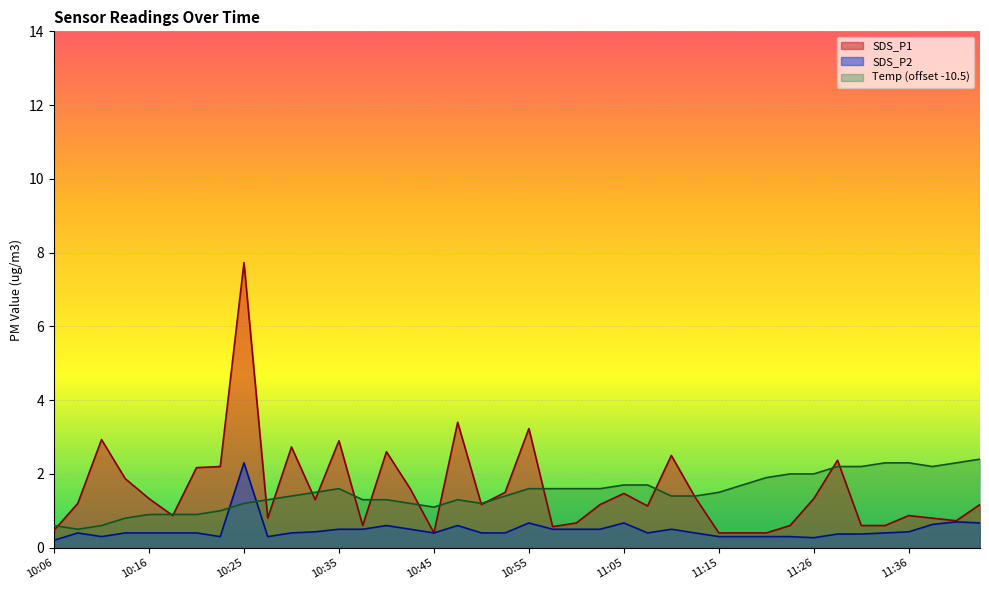

Reading left to right, what are all the values shown in this chart?

SDS_P1: 10:06=0.5	10:08=1.2	10:11=2.9	10:13=1.9	10:16=1.3	10:18=0.9	10:21=2.2	10:23=2.2	10:25=7.7	10:28=0.8	10:30=2.7	10:33=1.3	10:35=2.9	10:38=0.6	10:40=2.6	10:43=1.6	10:45=0.4	10:48=3.4	10:50=1.2	10:53=1.5	10:55=3.2	10:58=0.6	11:00=0.7	11:03=1.2	11:05=1.5	11:08=1.1	11:11=2.5	11:13=1.4	11:15=0.4	11:18=0.4	11:21=0.4	11:23=0.6	11:26=1.3	11:29=2.4	11:31=0.6	11:34=0.6	11:36=0.9	11:39=0.8	11:41=0.7	11:44=1.2
SDS_P2: 10:06=0.2	10:08=0.4	10:11=0.3	10:13=0.4	10:16=0.4	10:18=0.4	10:21=0.4	10:23=0.3	10:25=2.3	10:28=0.3	10:30=0.4	10:33=0.4	10:35=0.5	10:38=0.5	10:40=0.6	10:43=0.5	10:45=0.4	10:48=0.6	10:50=0.4	10:53=0.4	10:55=0.7	10:58=0.5	11:00=0.5	11:03=0.5	11:05=0.7	11:08=0.4	11:11=0.5	11:13=0.4	11:15=0.3	11:18=0.3	11:21=0.3	11:23=0.3	11:26=0.3	11:29=0.4	11:31=0.4	11:34=0.4	11:36=0.4	11:39=0.6	11:41=0.7	11:44=0.7
Temp: 10:06=0.6	10:08=0.5	10:11=0.6	10:13=0.8	10:16=0.9	10:18=0.9	10:21=0.9	10:23=1.0	10:25=1.2	10:28=1.3	10:30=1.4	10:33=1.5	10:35=1.6	10:38=1.3	10:40=1.3	10:43=1.2	10:45=1.1	10:48=1.3	10:50=1.2	10:53=1.4	10:55=1.6	10:58=1.6	11:00=1.6	11:03=1.6	11:05=1.7	11:08=1.7	11:11=1.4	11:13=1.4	11:15=1.5	11:18=1.7	11:21=1.9	11:23=2.0	11:26=2.0	11:29=2.2	11:31=2.2	11:34=2.3	11:36=2.3	11:39=2.2	11:41=2.3	11:44=2.4